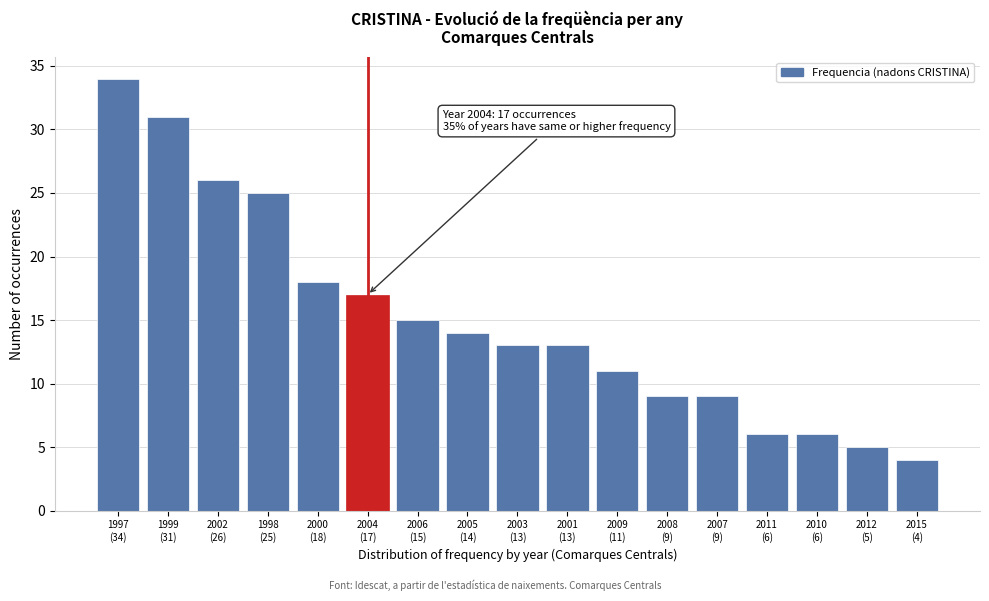

Reading right to left, what are all the values shown in this chart?

4	5	6	6	9	9	11	13	13	14	15	17	18	25	26	31	34